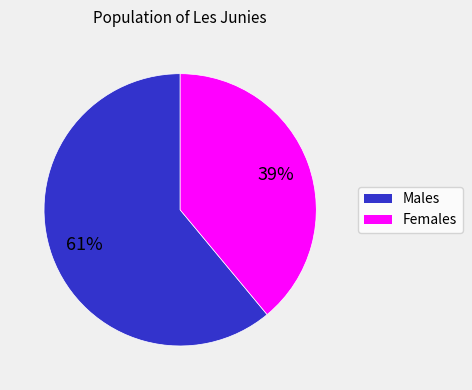

Does any single category account for the majority?

Yes